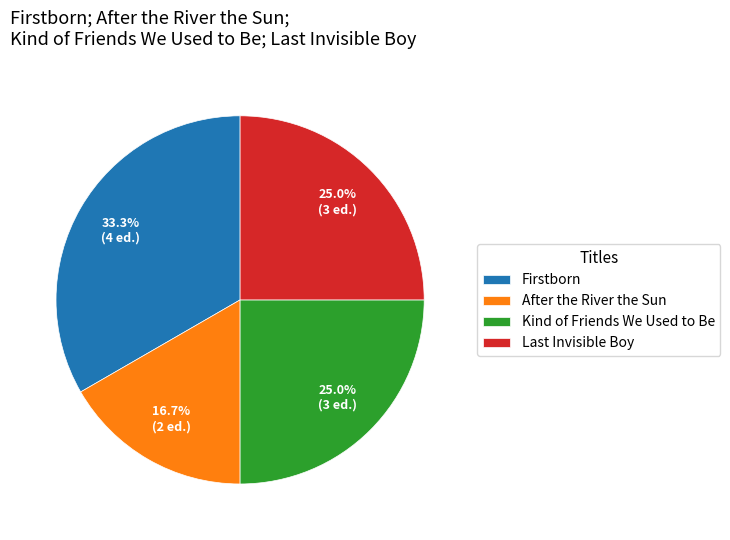

Which slice is the largest?

Firstborn